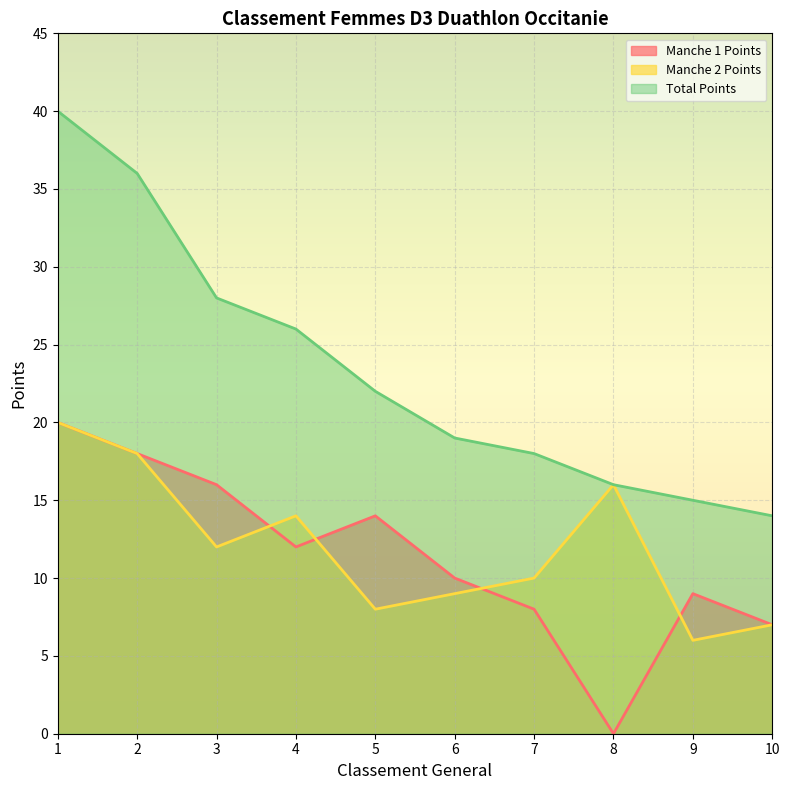

True or false: Manche 1 Points has more than 0 interior local peaks.

True